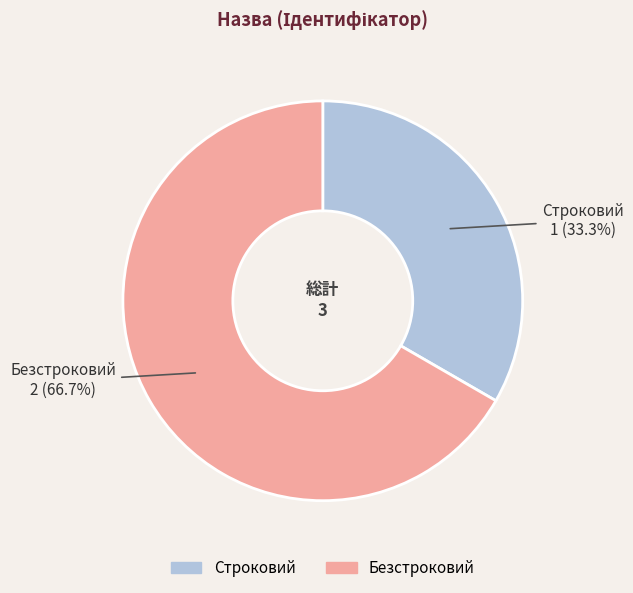

How much of the chart is everything except Строковий?

66.7%